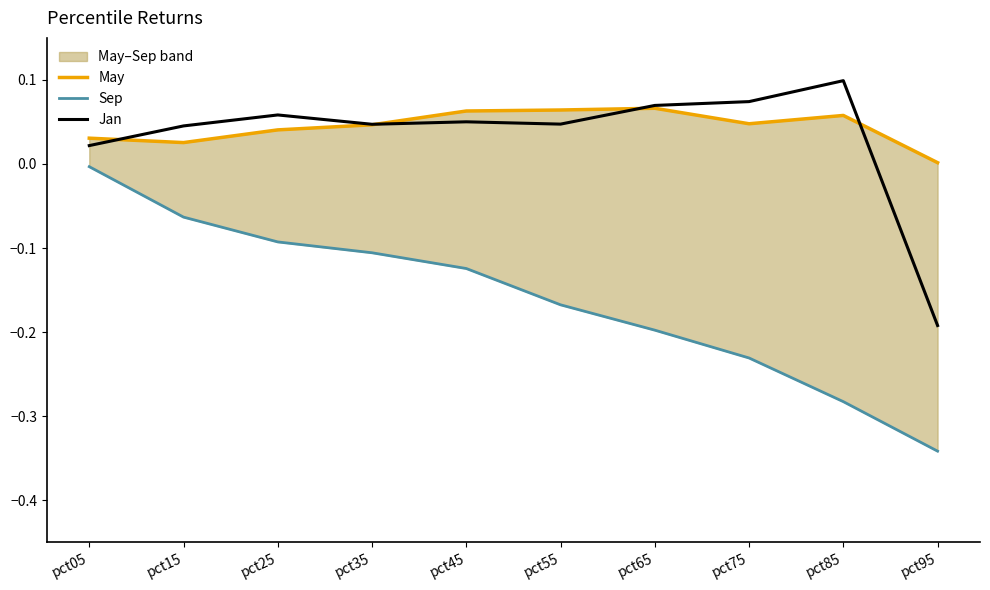

Where is the first local minimum for Jan?

pct35